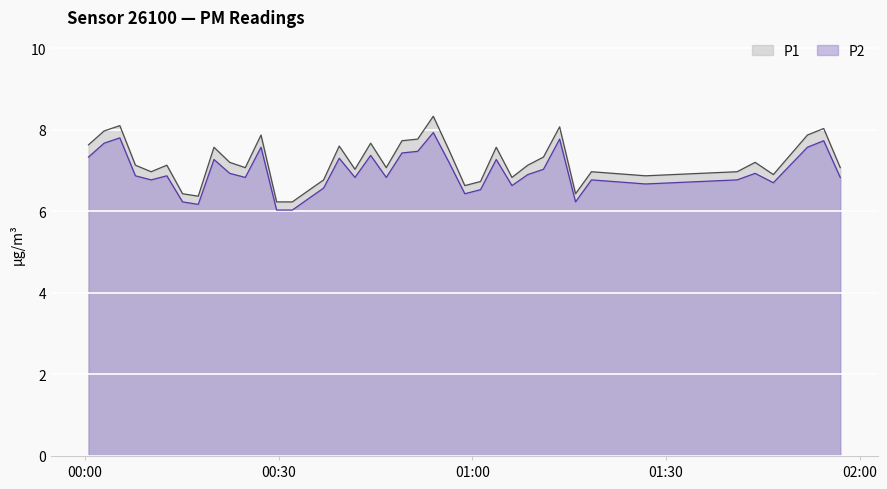

Does the chart display data point markers on the line(s)?

No